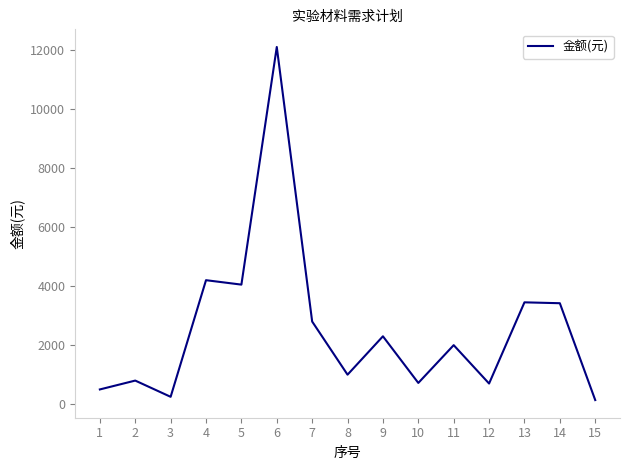

What is the sum of all values?

38428